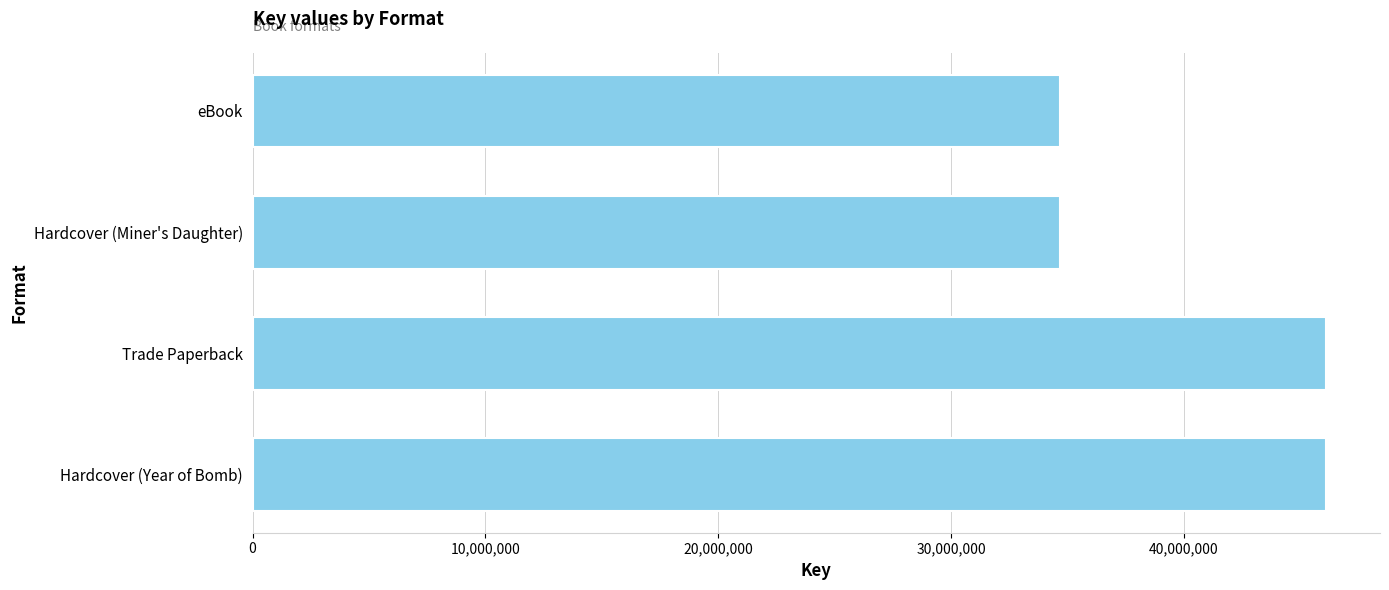

Which has a higher value, Hardcover (Year of Bomb) or eBook?

Hardcover (Year of Bomb)